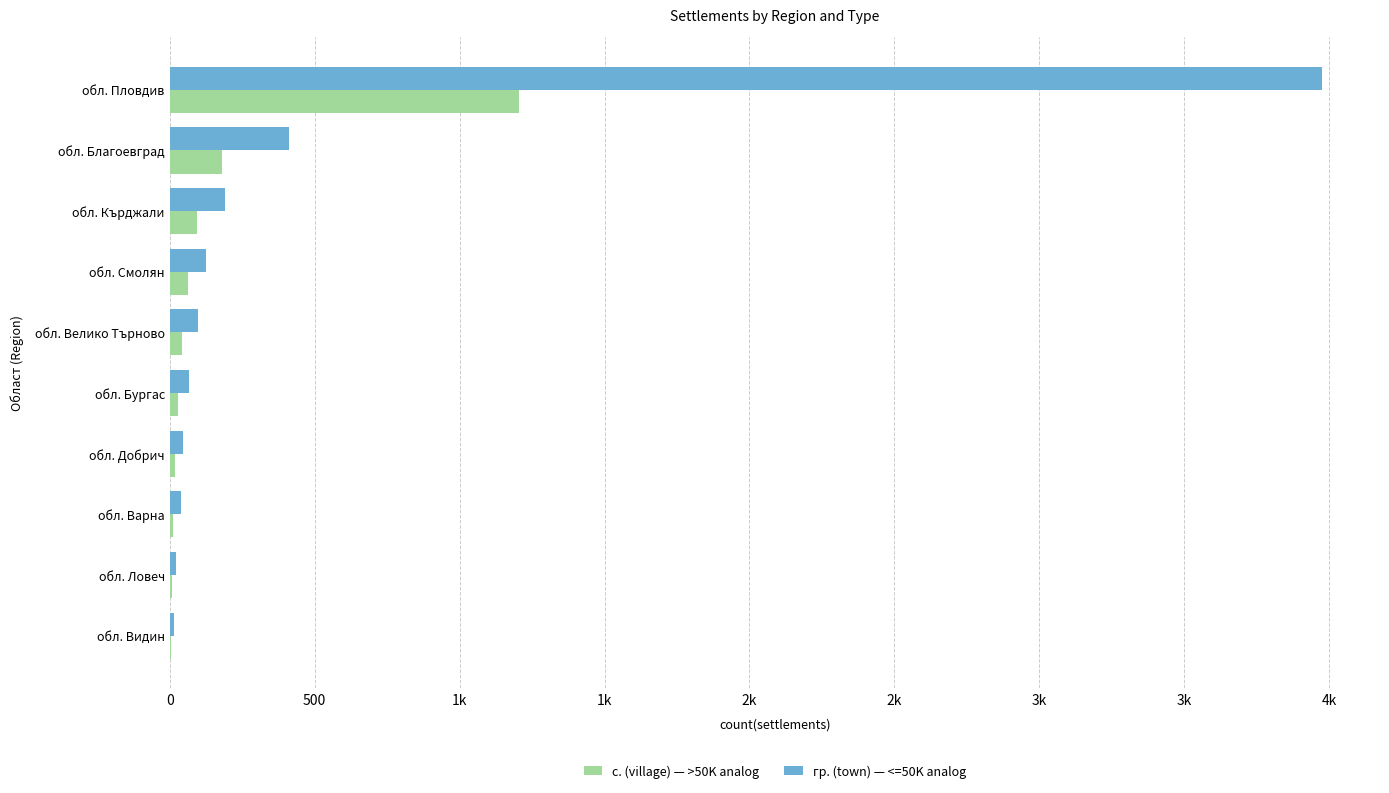

What is the maximum value for с. (village) — >50K analog?

1205